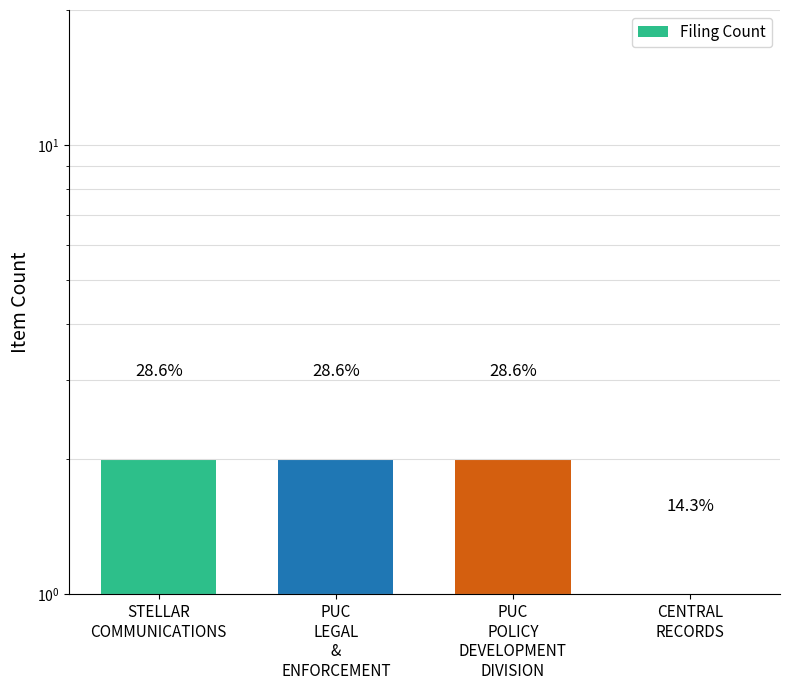

Approximately how many times larger is the value at PUC
LEGAL
&
ENFORCEMENT compared to PUC
POLICY
DEVELOPMENT
DIVISION?

1.0